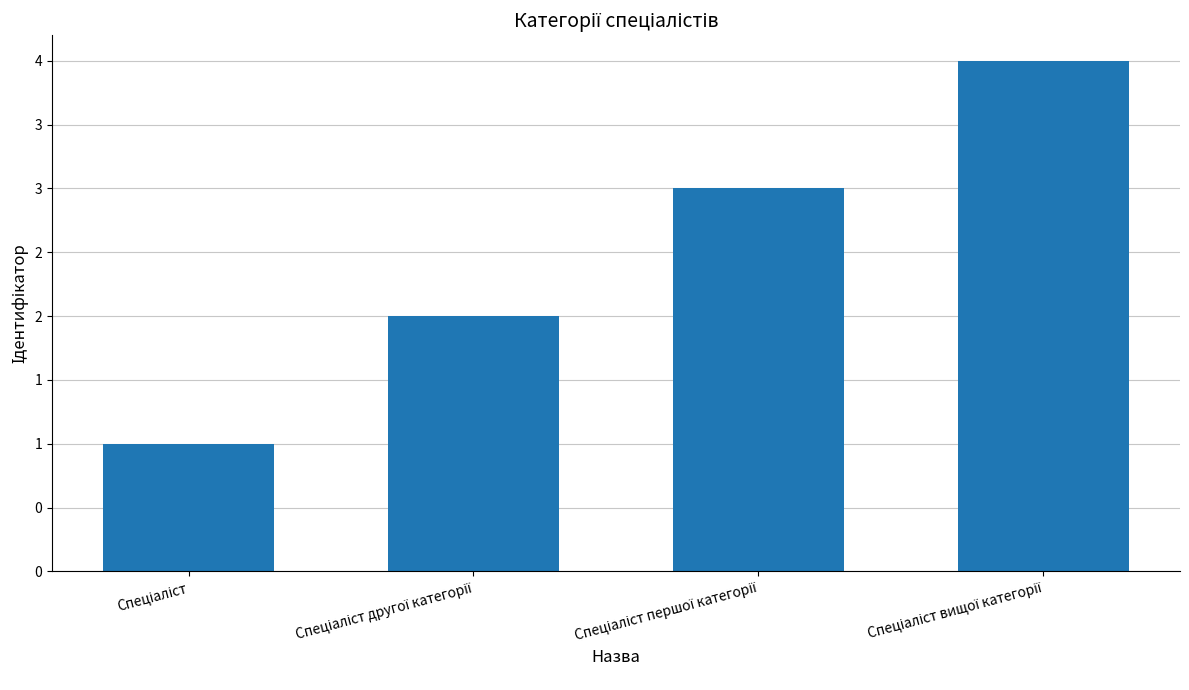

At which label is the value closest to 2?

Спеціаліст другої категорії